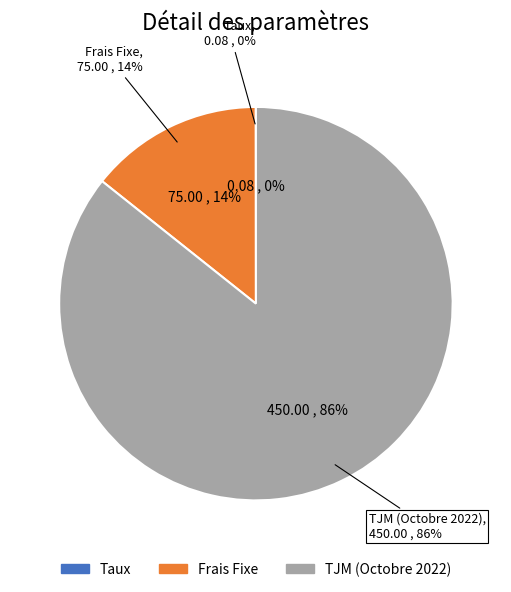

To the nearest percent, what is the combined percentage of TJM (Octobre 2022) and Frais Fixe?

100%